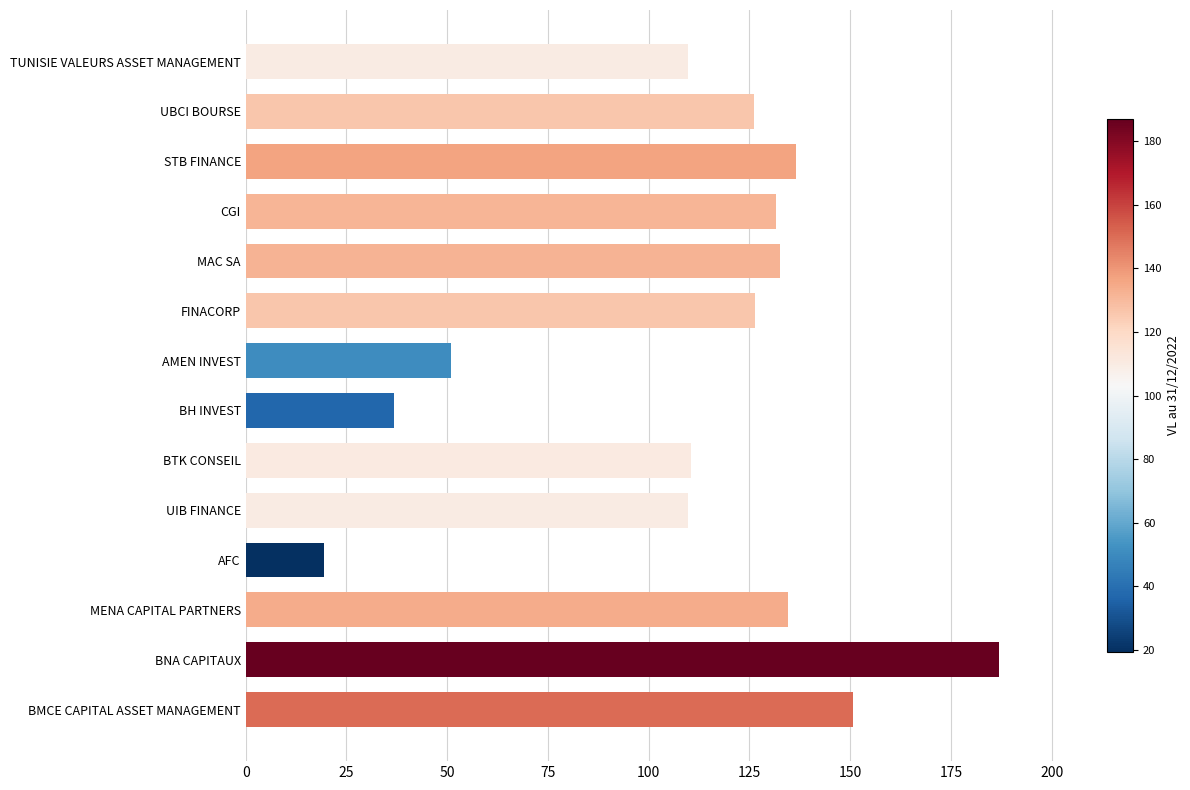

What is the label of the 12th bar from the bottom?

STB FINANCE